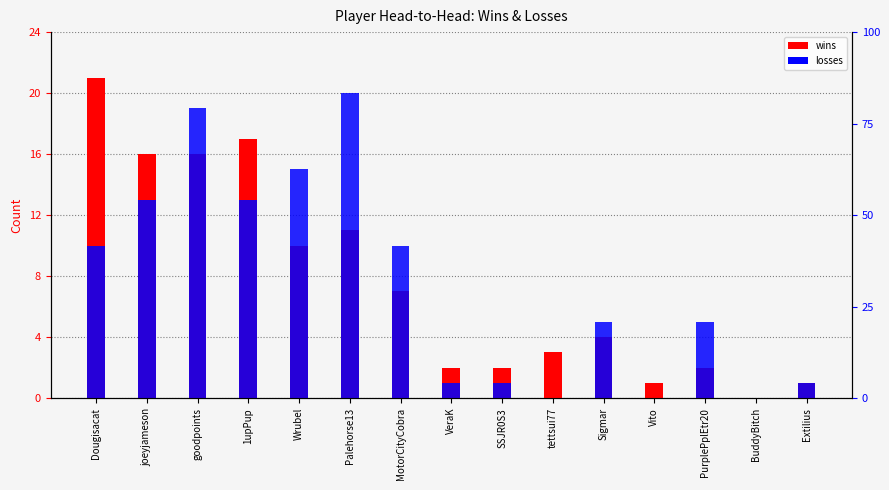

At which category is the sum across all series the highest?

goodpoints